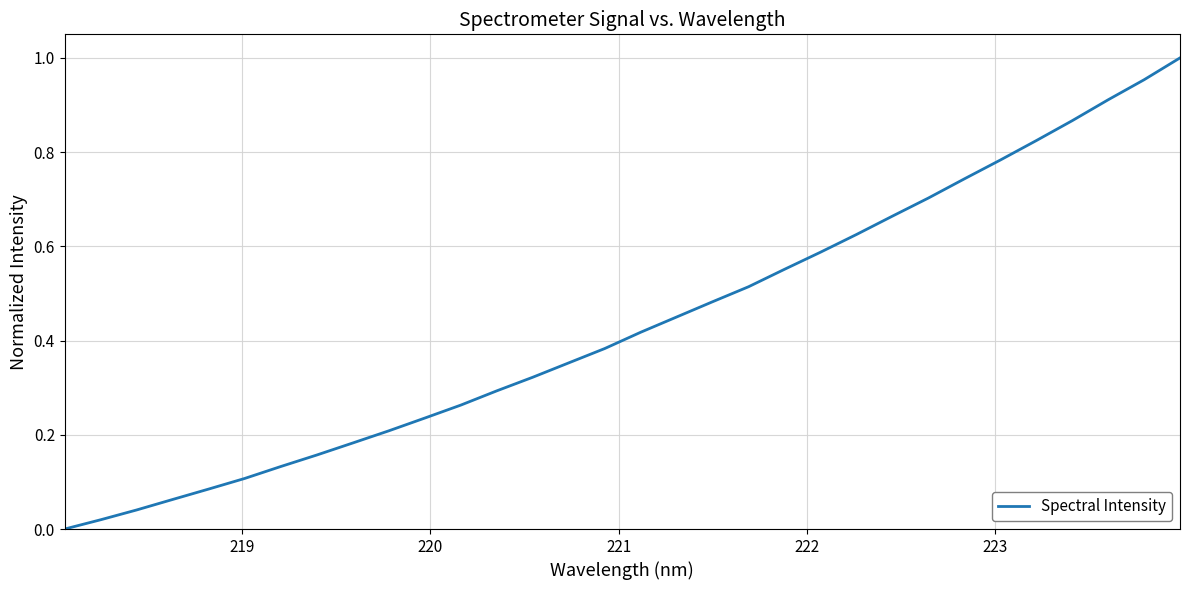

What is the maximum value shown in the chart?

1.0